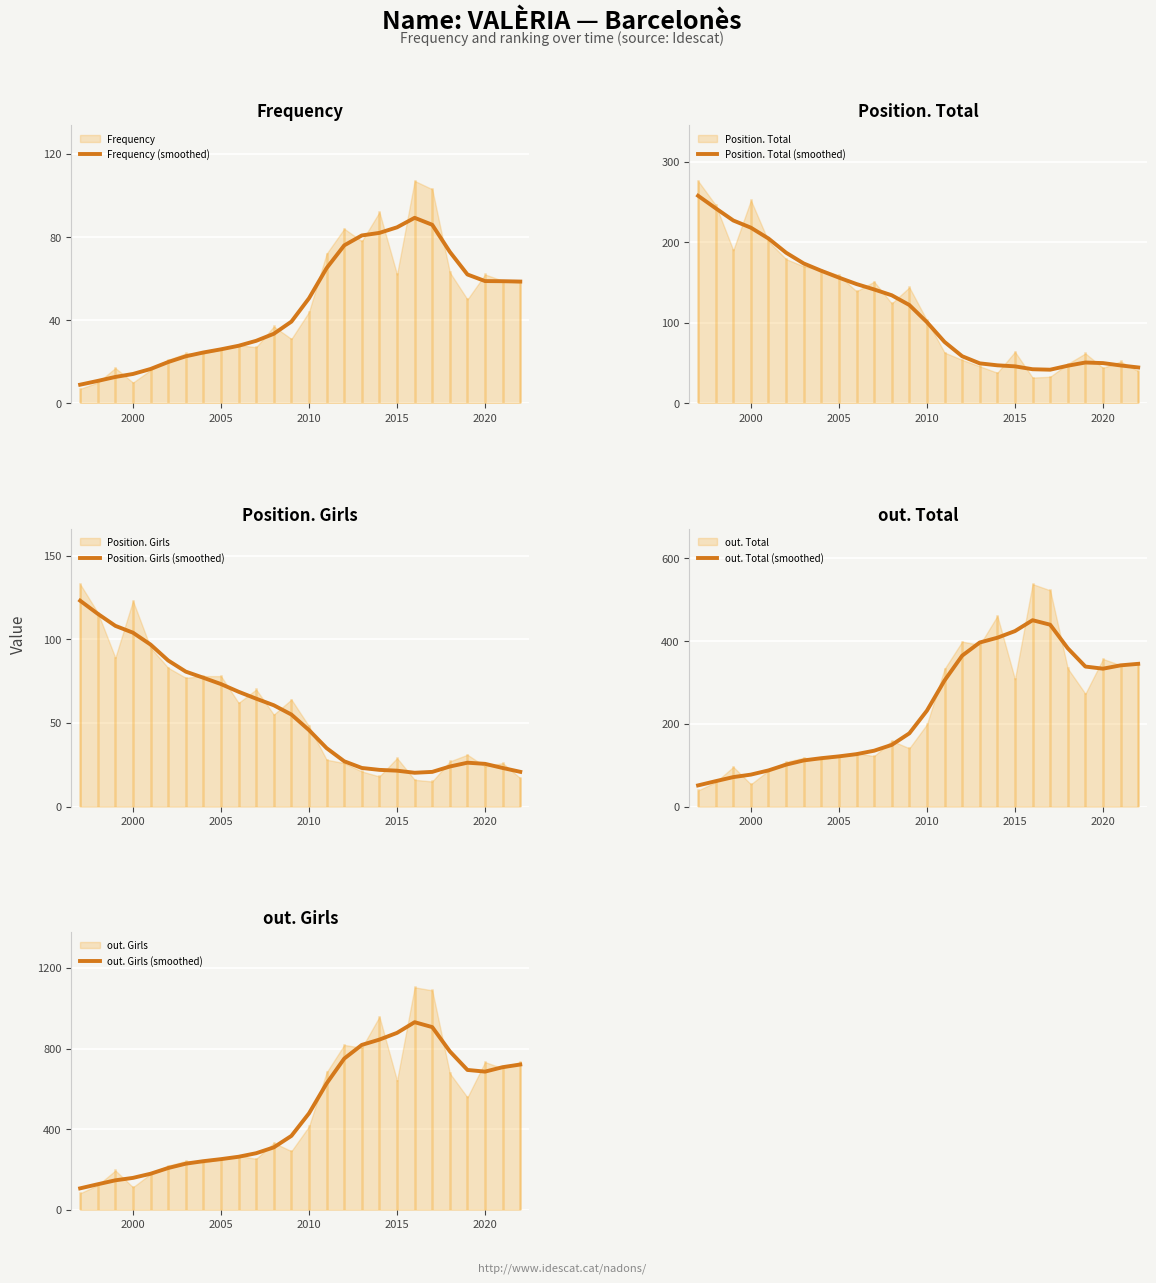

What is the maximum value for Frequency (smoothed)?

89.2